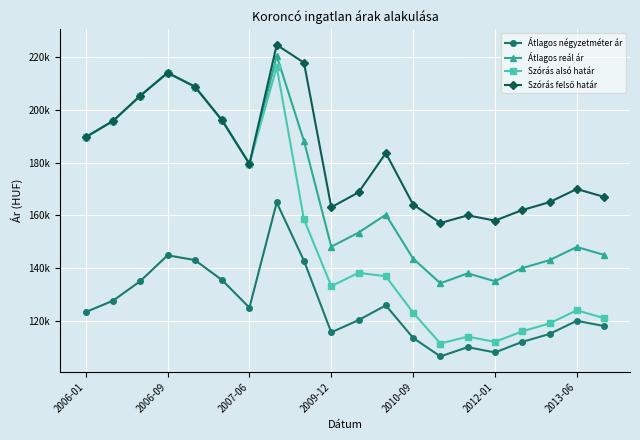

What is the difference between the maximum and minimum values in the Szórás alsó határ series?

104930